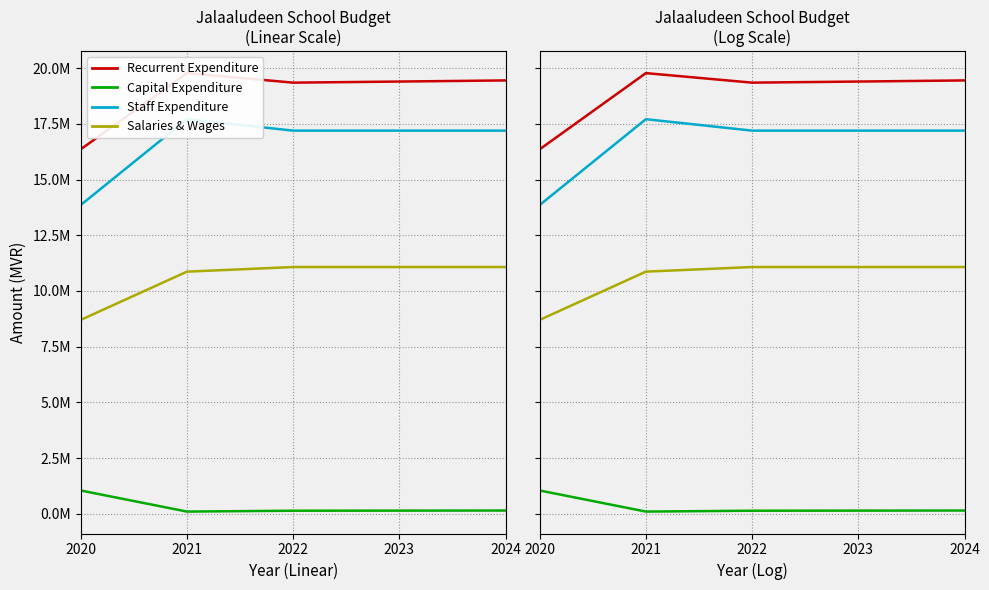

Reading left to right, what are all the values shown in this chart?

Recurrent Expenditure: 2020=16352861	2021=19774287	2022=19346730	2023=19395869	2024=19446485
Capital Expenditure: 2020=1044979	2021=98500	2022=137235	2023=141352	2024=145592
Staff Expenditure: 2020=13853128	2021=17706646	2022=17193317	2023=17193317	2024=17193317
Salaries & Wages: 2020=8698992	2021=10865036	2022=11072732	2023=11072732	2024=11072732